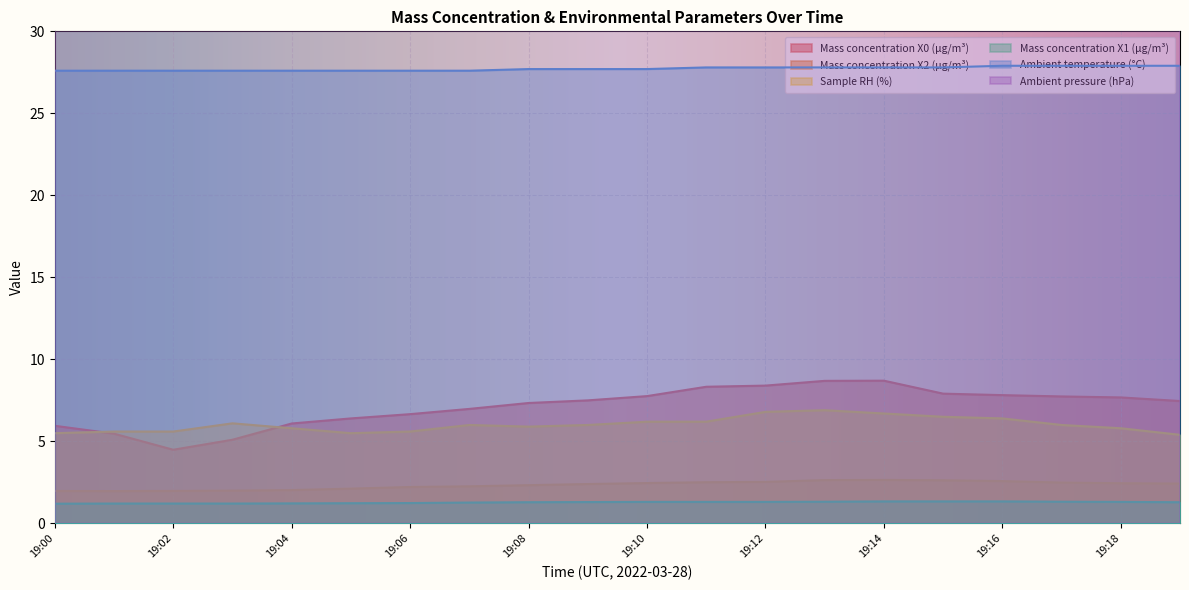

At 19:07, list the series in order from smallest to largest.

Mass concentration X1 (μg/m³), Mass concentration X2 (μg/m³), Sample RH (%), Mass concentration X0 (μg/m³), Ambient temperature (°C), Ambient pressure (hPa)